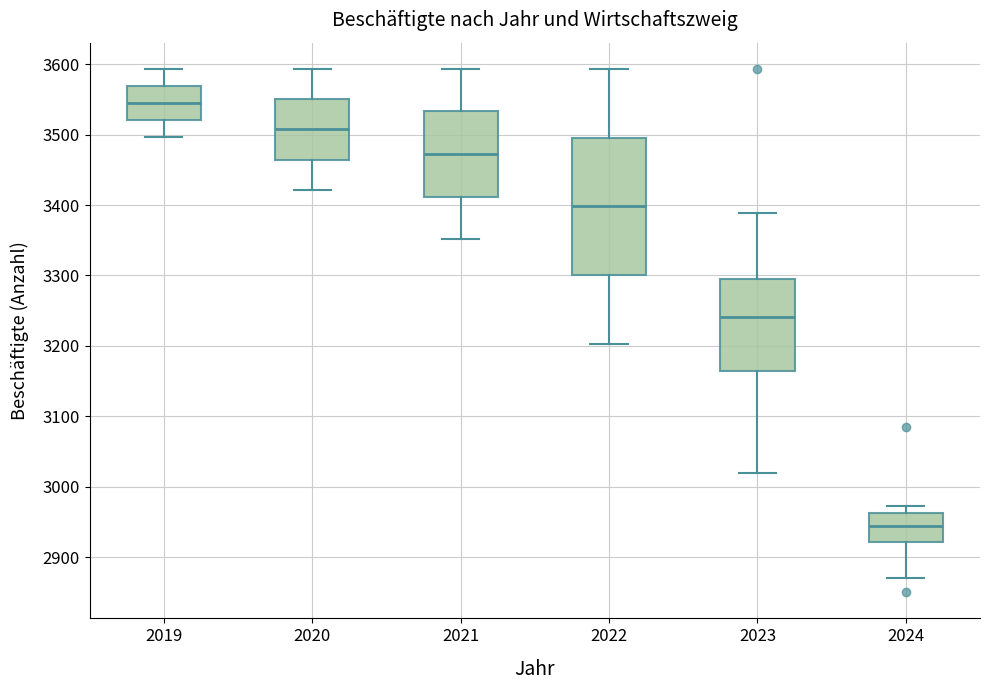

Reading left to right, read every box against the y-axis: the position of its median line, the range the box covers, and the ends of its whiskers. The values are not printed on the chart, so give them approximately, as read against the axis.

2019: median 3550, box 3520 to 3570, whiskers 3500 to 3590
2020: median 3510, box 3460 to 3550, whiskers 3420 to 3590
2021: median 3470, box 3410 to 3530, whiskers 3350 to 3590
2022: median 3400, box 3300 to 3500, whiskers 3200 to 3590
2023: median 3240, box 3160 to 3290, whiskers 3020 to 3390
2024: median 2940, box 2920 to 2960, whiskers 2870 to 2970